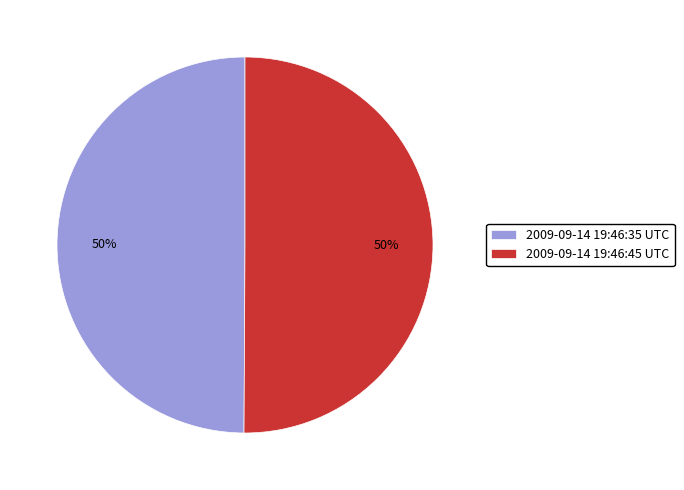

Is the sum of 2009-09-14 19:46:45 UTC and 2009-09-14 19:46:35 UTC greater than half?

Yes